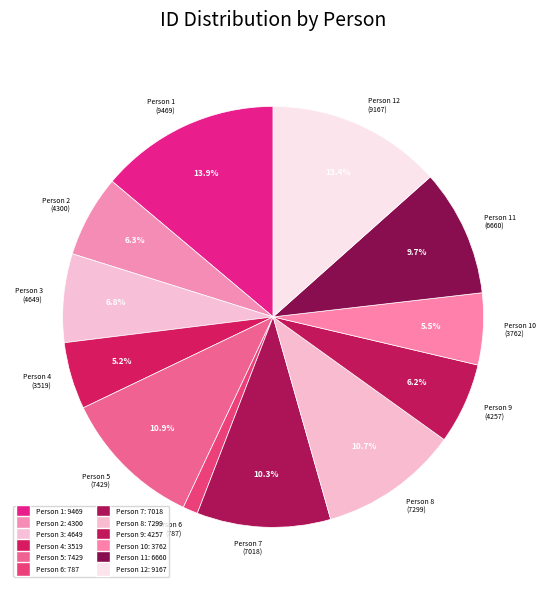

Is the sum of Person 5 (7429) and Person 11 (6660) greater than half?

No